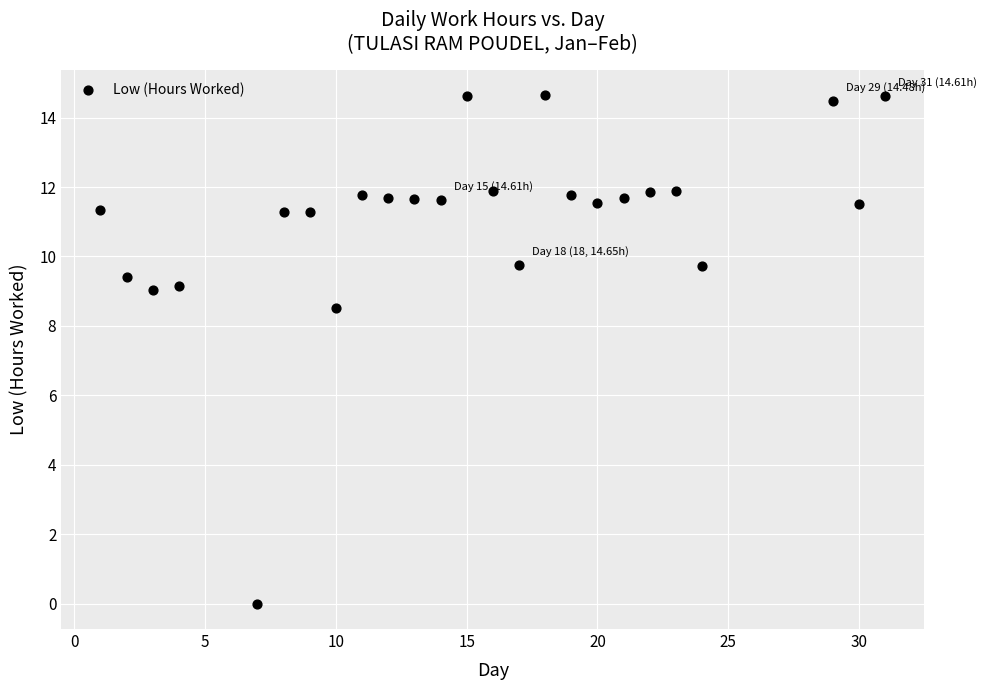

What is the range of X values (max minus min)?

30.0